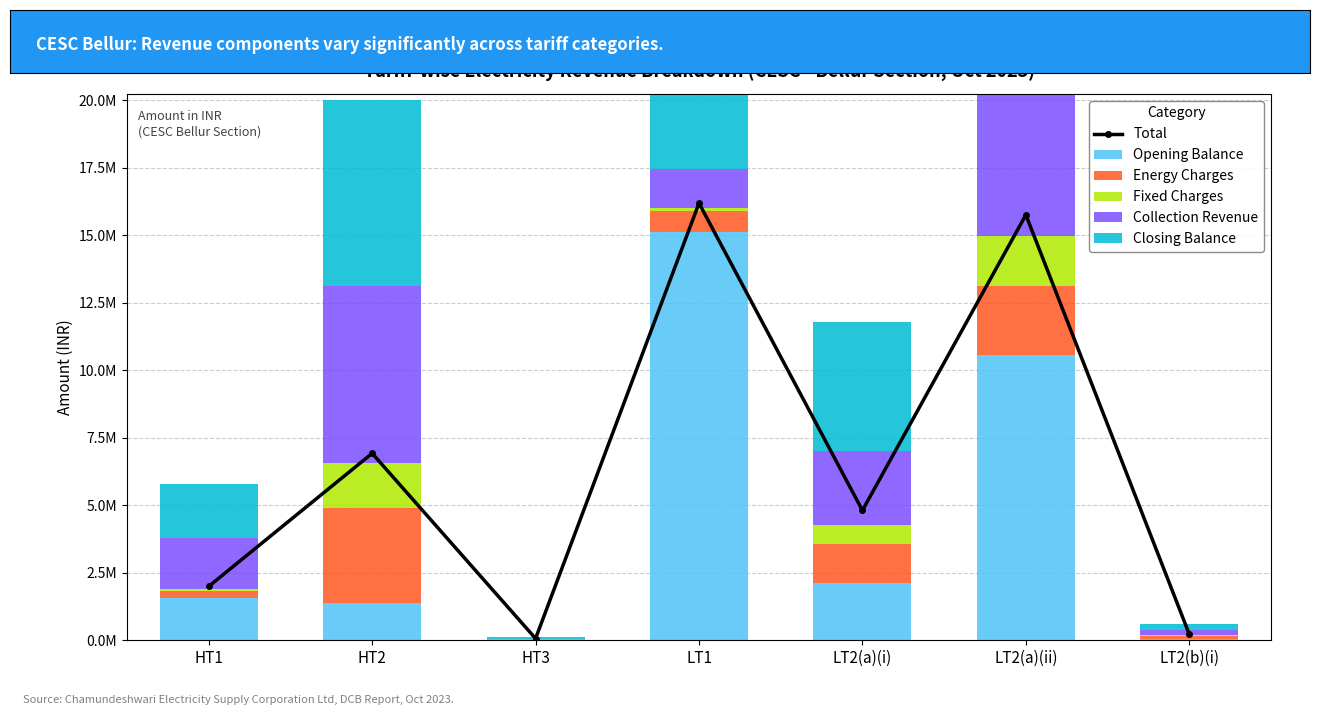

What is the difference between the second highest and second lowest values in the Fixed Charges series?

1605729.2